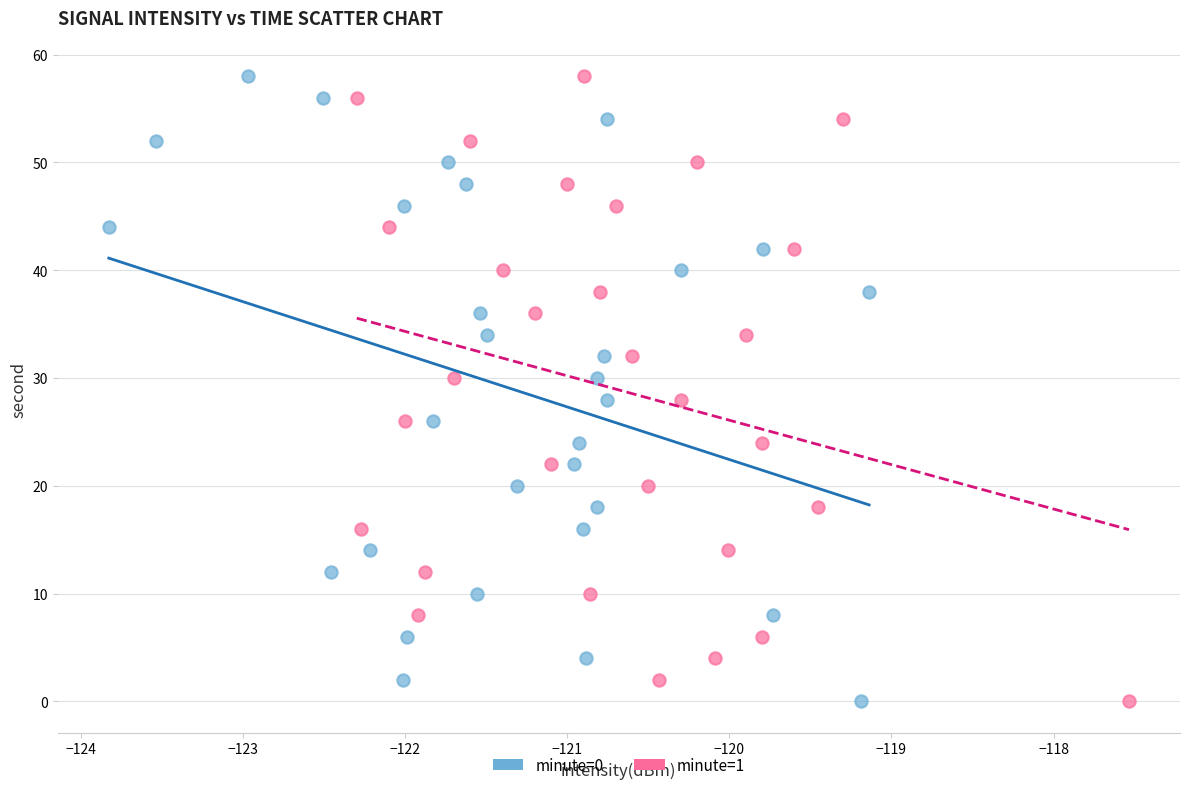

What are all the series names shown in the legend?

minute=0, minute=1